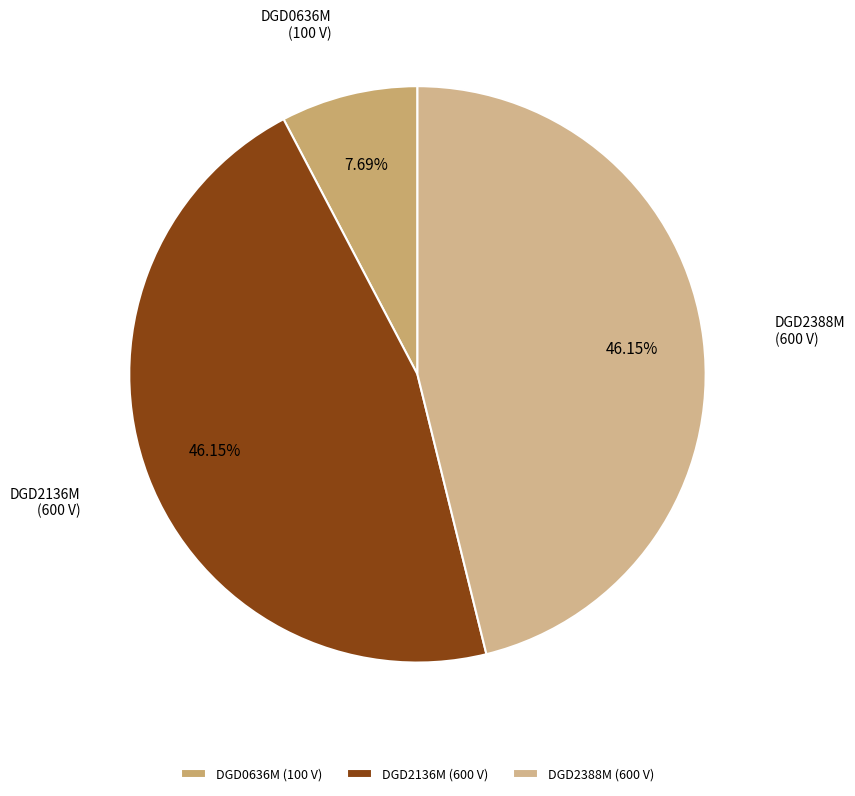

To the nearest percent, what is the average slice percentage?

33%